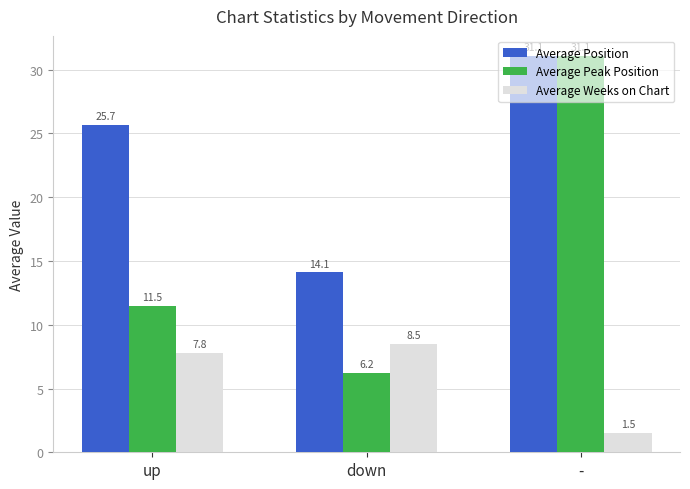

How many bars are there in each group?

3